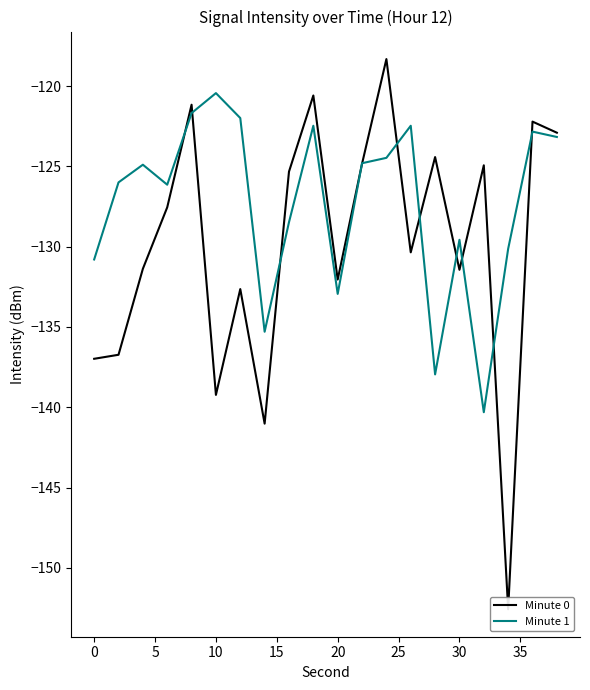

Which category has the highest value in the Minute 1 series?

10